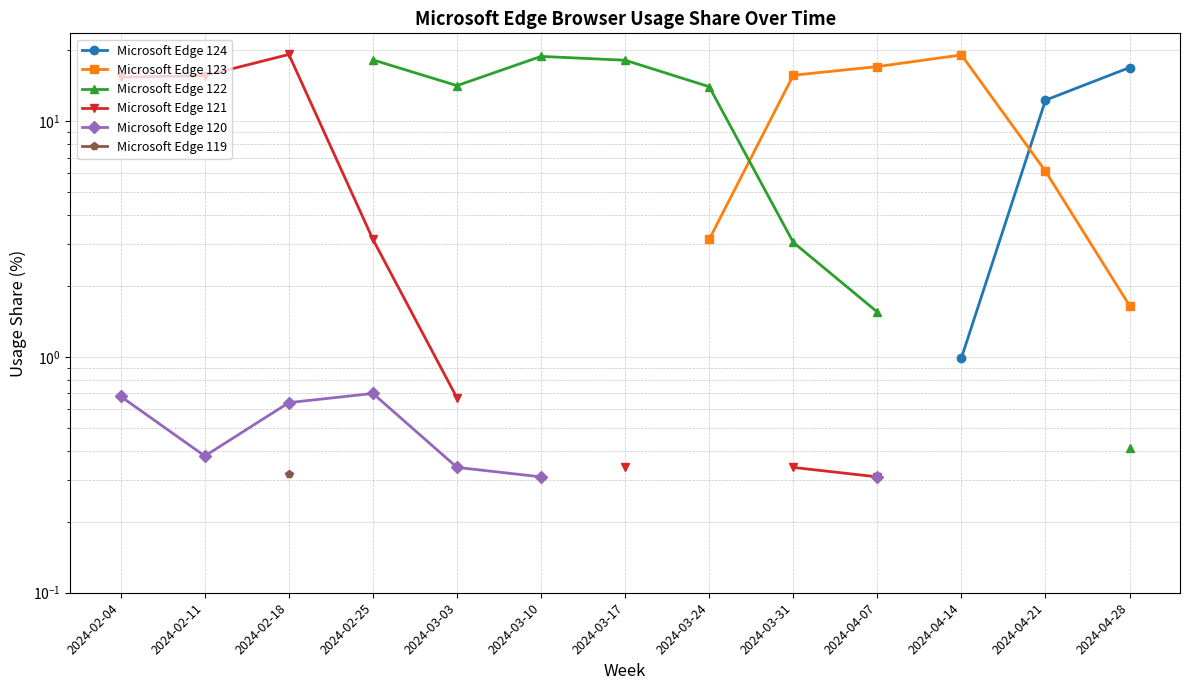

What is the difference between the maximum and minimum values in the Microsoft Edge 120 series?

0.4